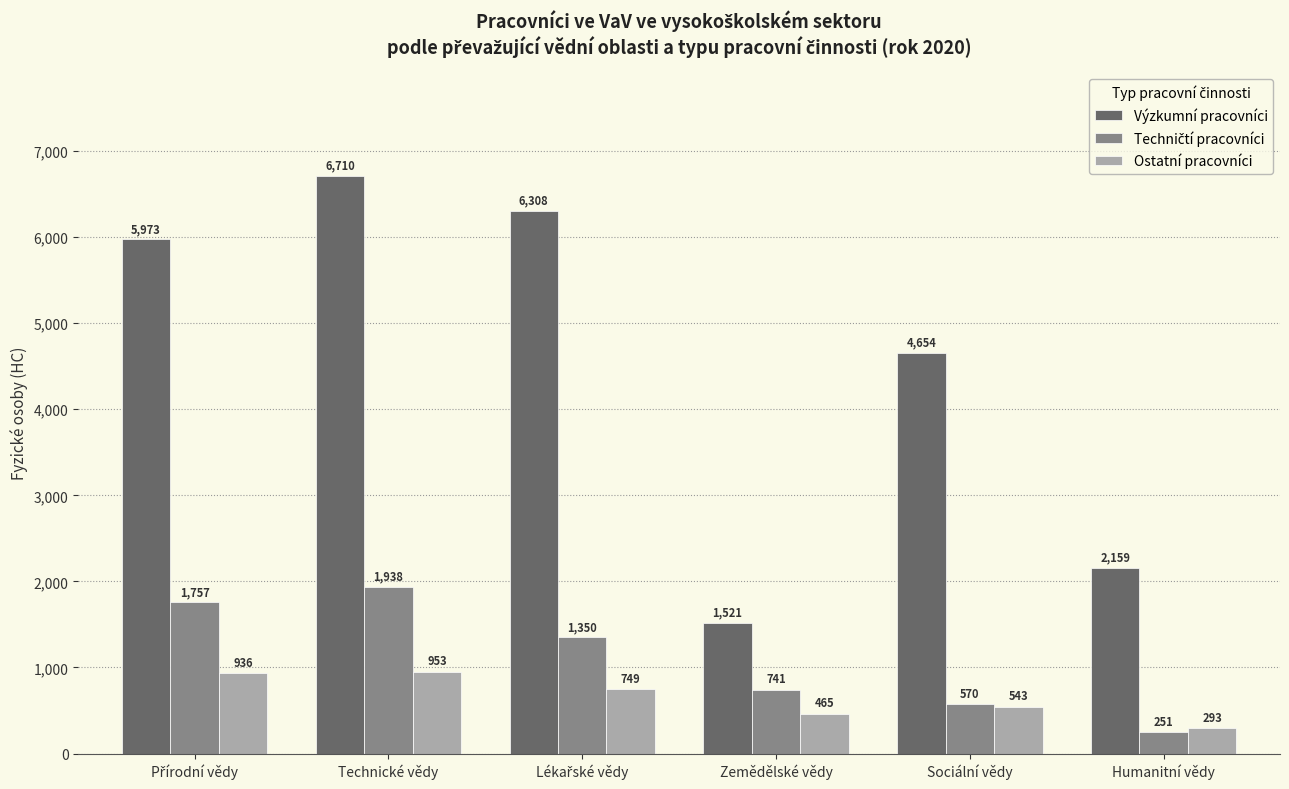

Read the Ostatní pracovníci value at Sociální vědy.

543